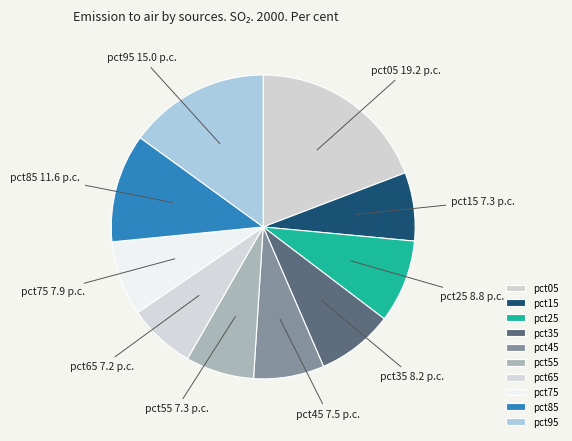

Do pct95 and pct85 together represent more than half of the pie?

No